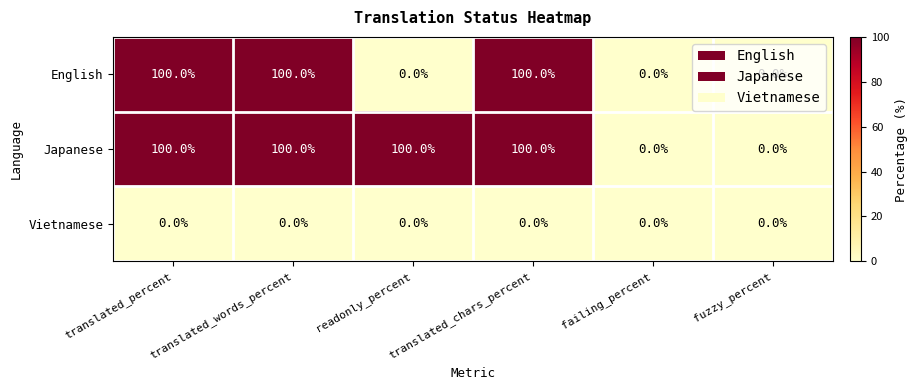

The English series shows 36 at failing_percent. True or false?

False